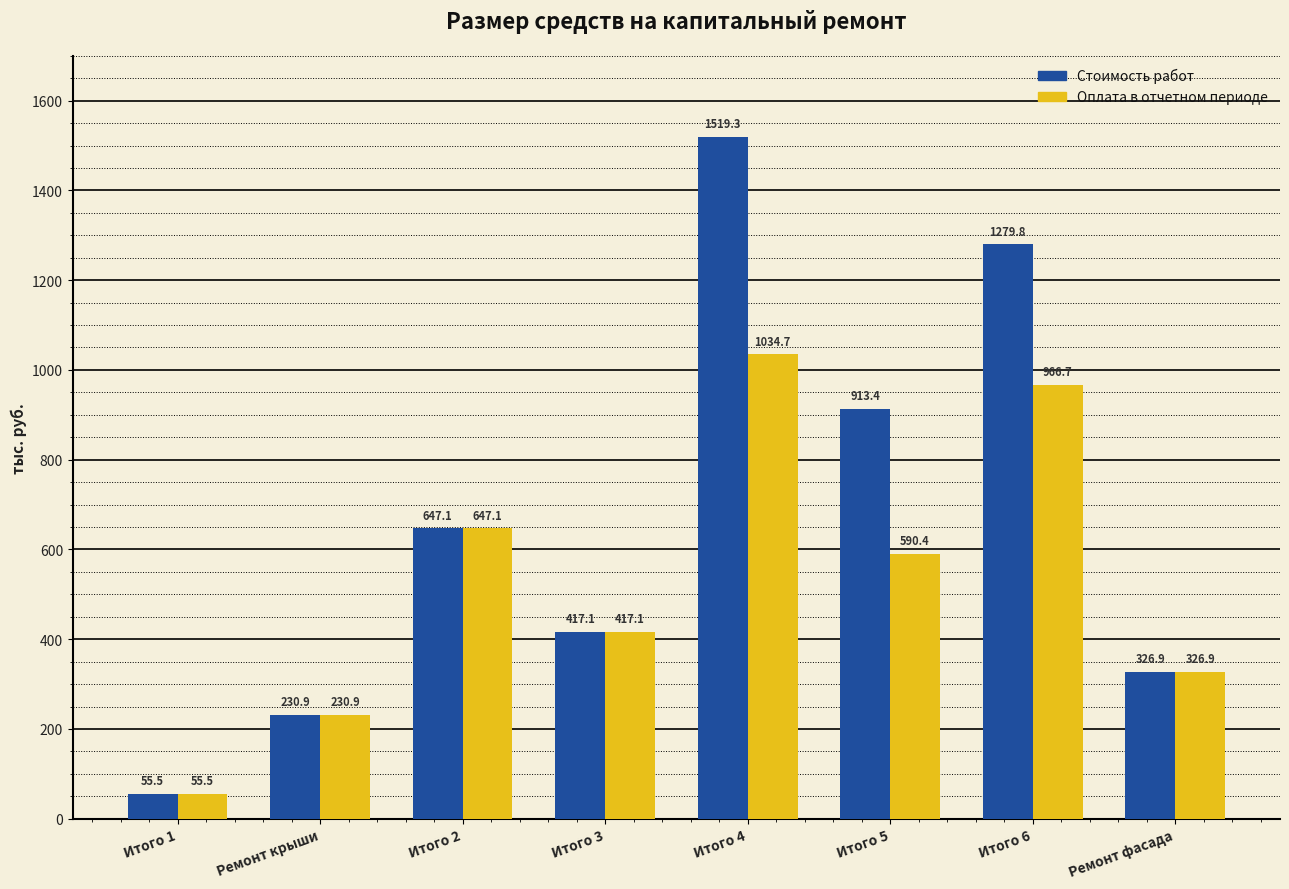

What is the label of the 8th bar from the right?

Итого 1